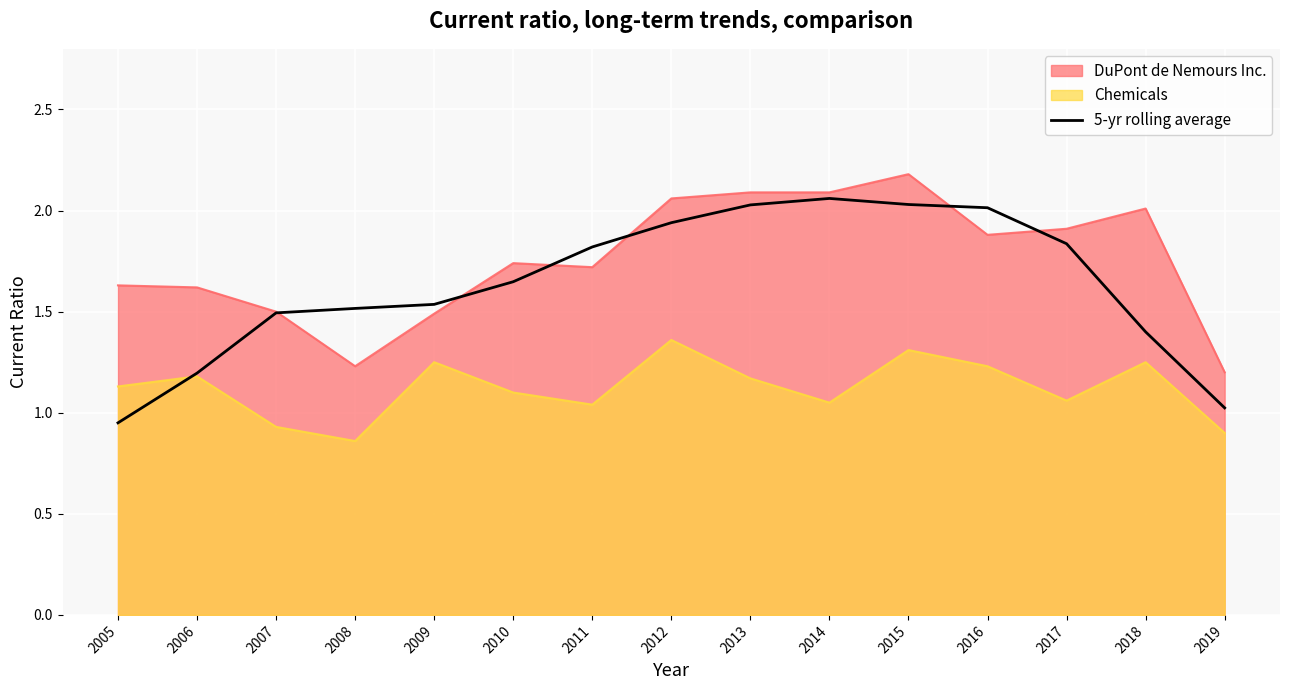

The value at 2014 is 3.1. True or false?

False